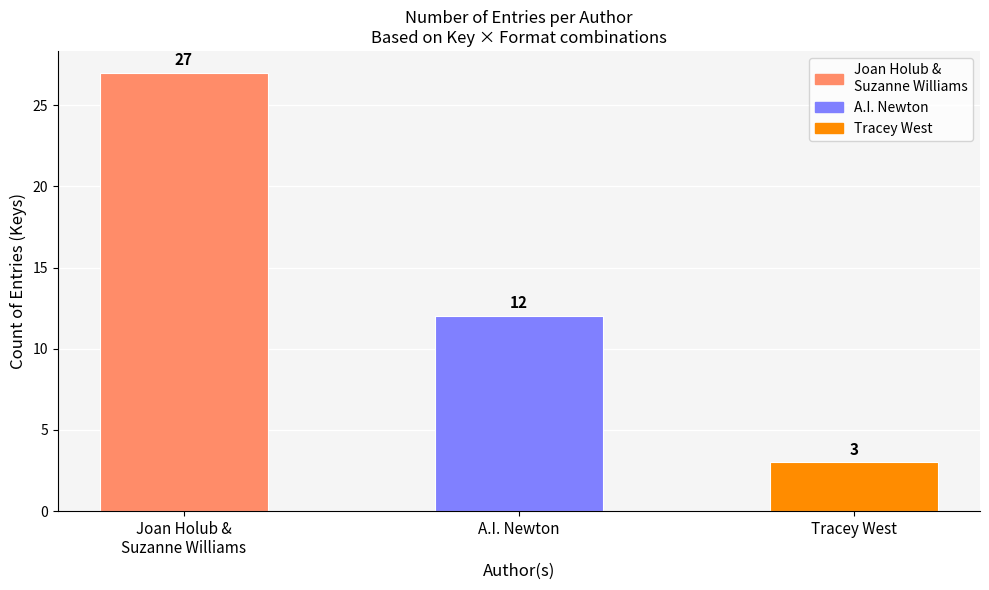

At which label is the value closest to 15?

A.I. Newton